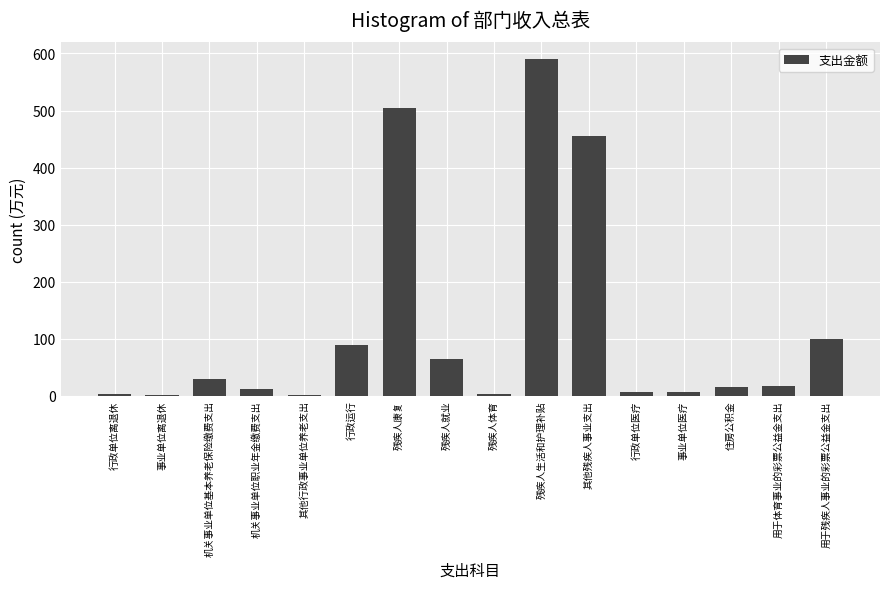

Which has a higher value, 事业单位离退休 or 残疾人康复?

残疾人康复